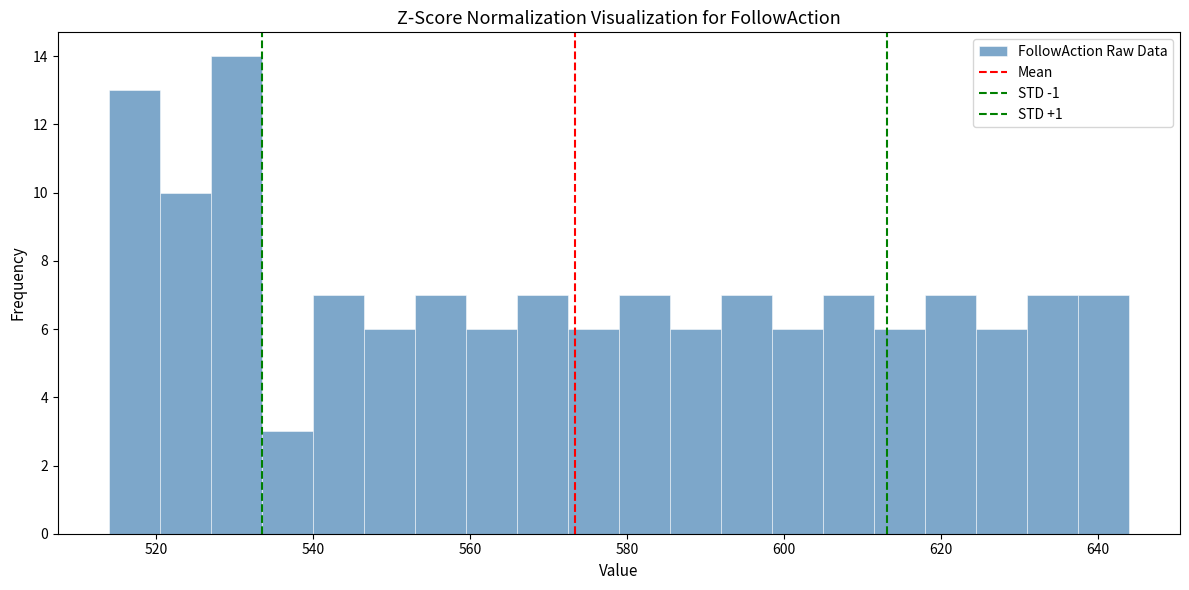

Around what value on the x-axis is the tallest bar? Give the approximate position of its centre, as read against the axis.

530